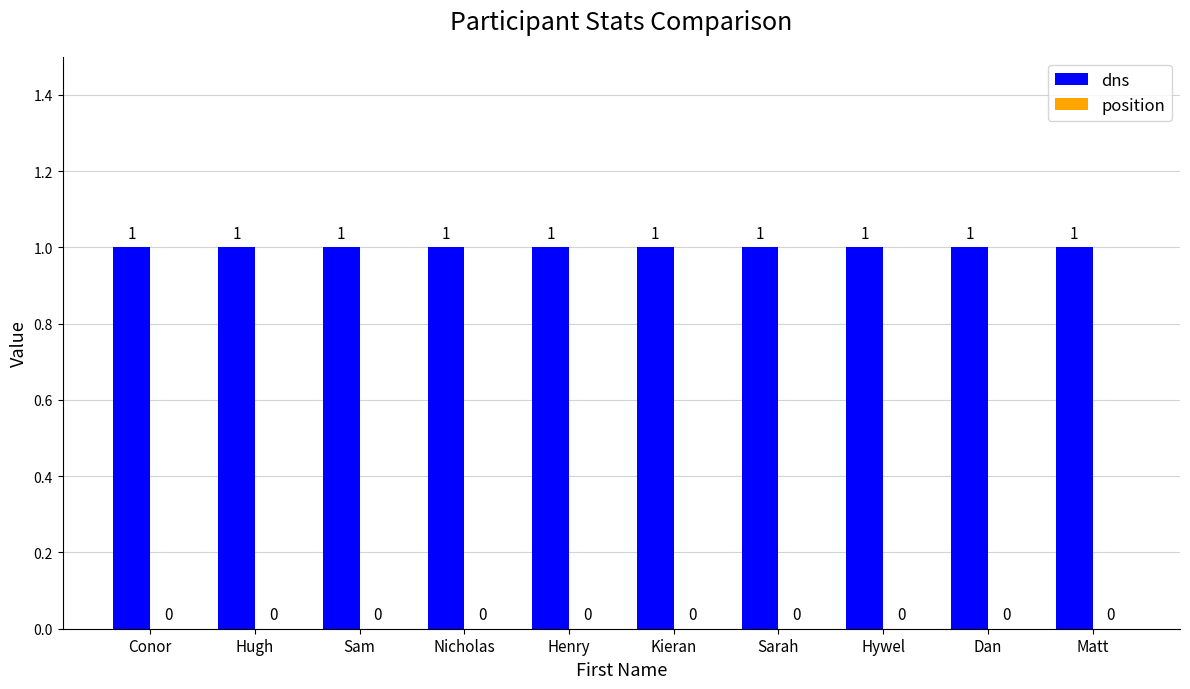

The value of position at Sarah is 0. True or false?

True